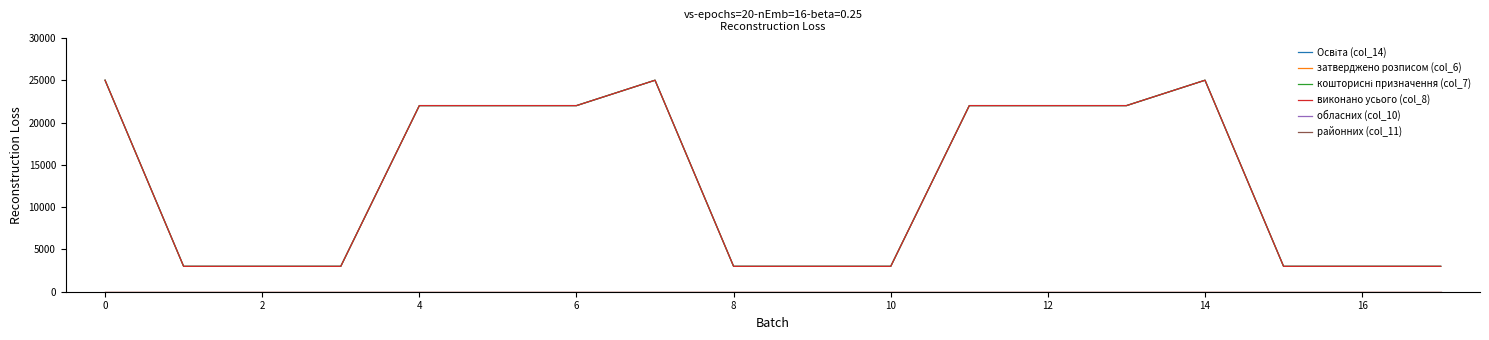

Does the chart have visible grid lines?

No